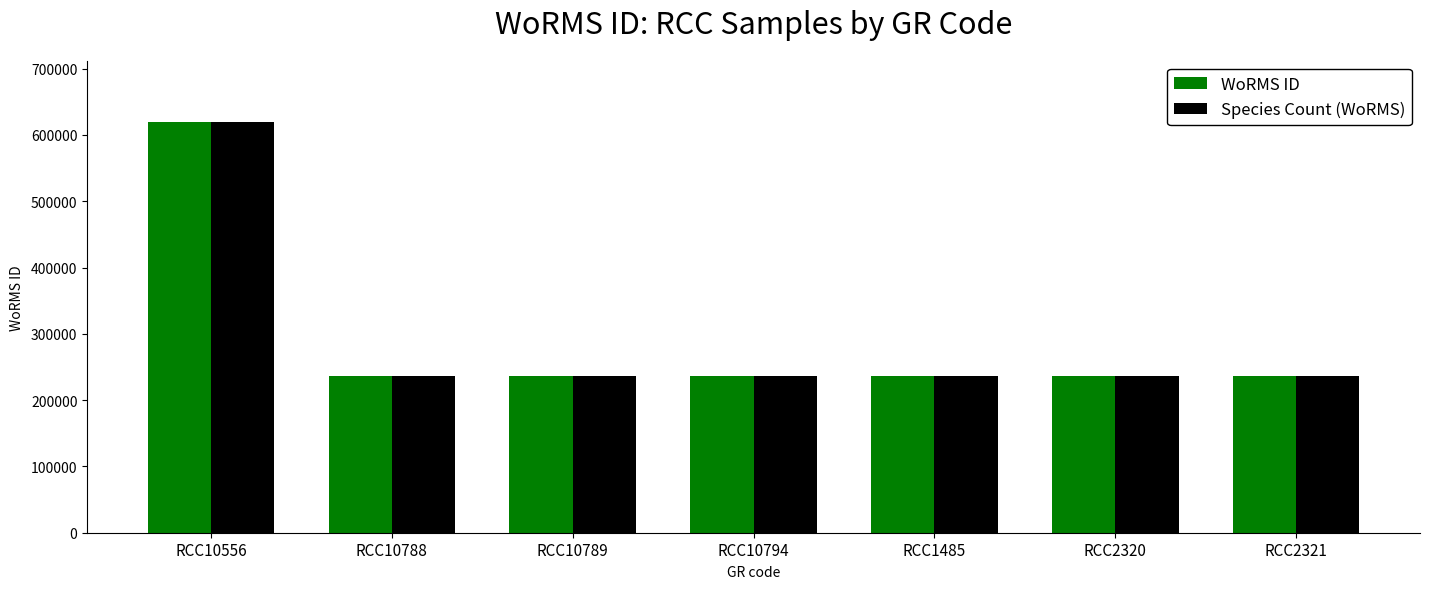

Read the Species Count (WoRMS) value at RCC1485.

235962